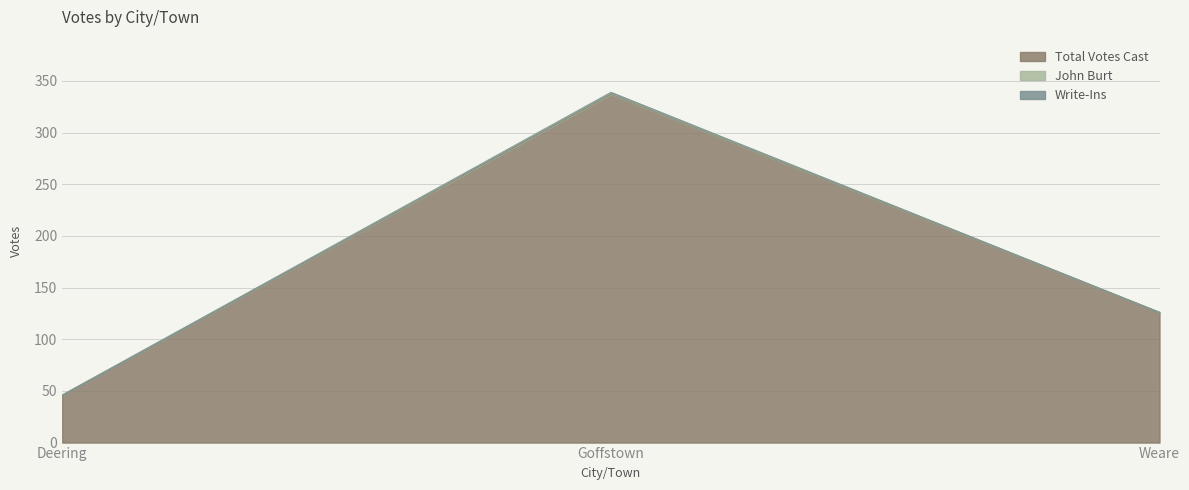

What is the label of the 2nd point from the left?

Goffstown